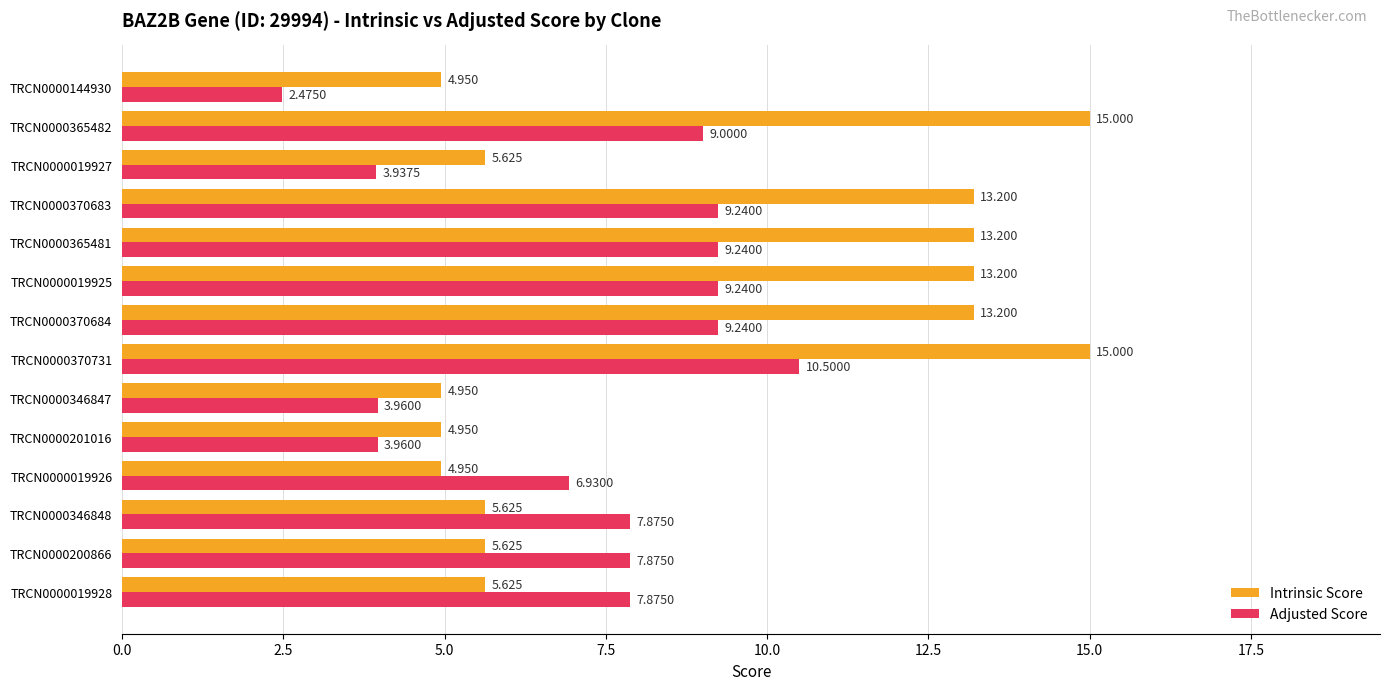

Which series has the largest range (max minus min)?

Intrinsic Score